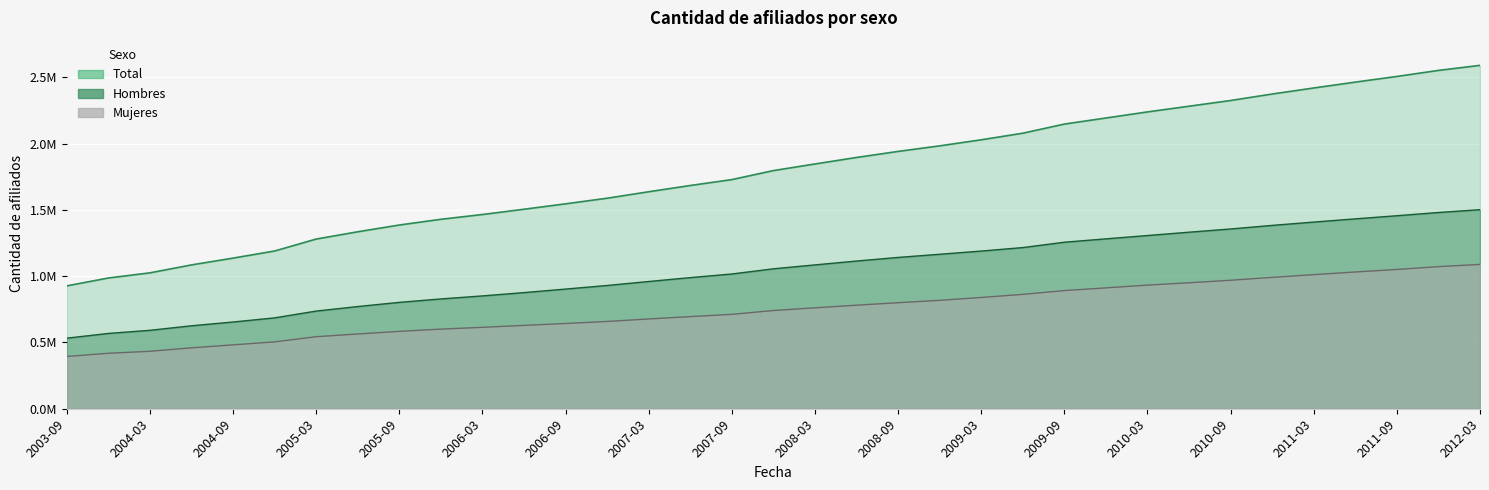

True or false: Hombres and Mujeres intersect in this chart.

False